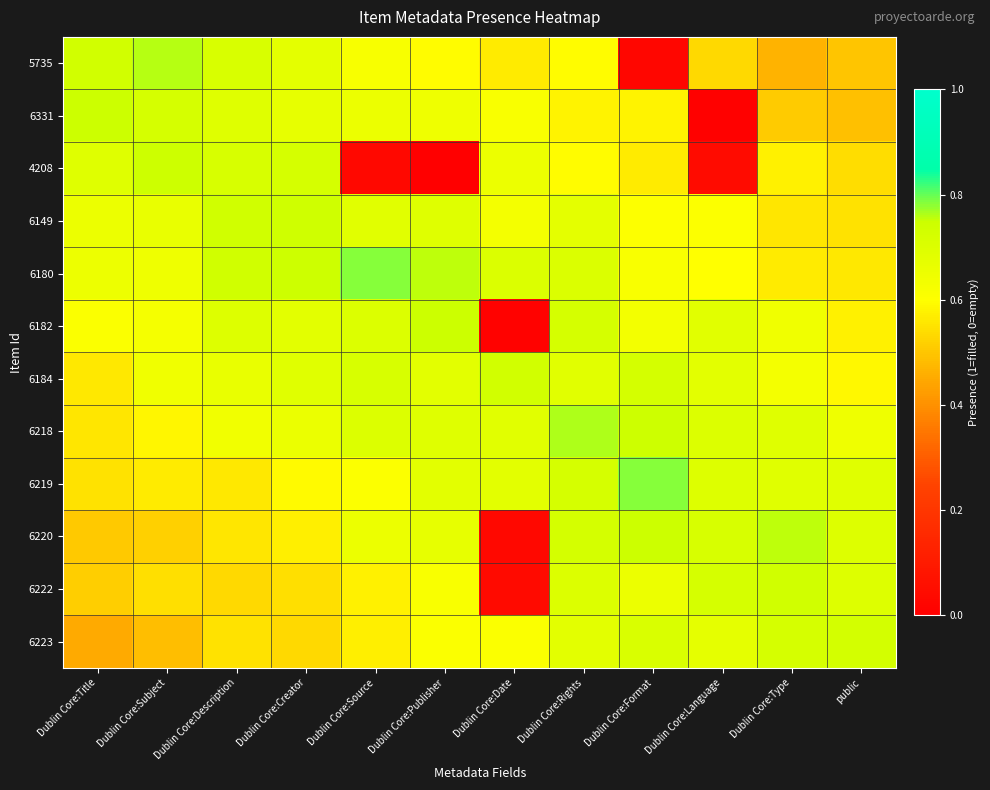

At Dublin Core:Title, list the series in order from largest to smallest.

6331, 5735, 4208, 6149, 6180, 6182, 6184, 6218, 6219, 6222, 6220, 6223